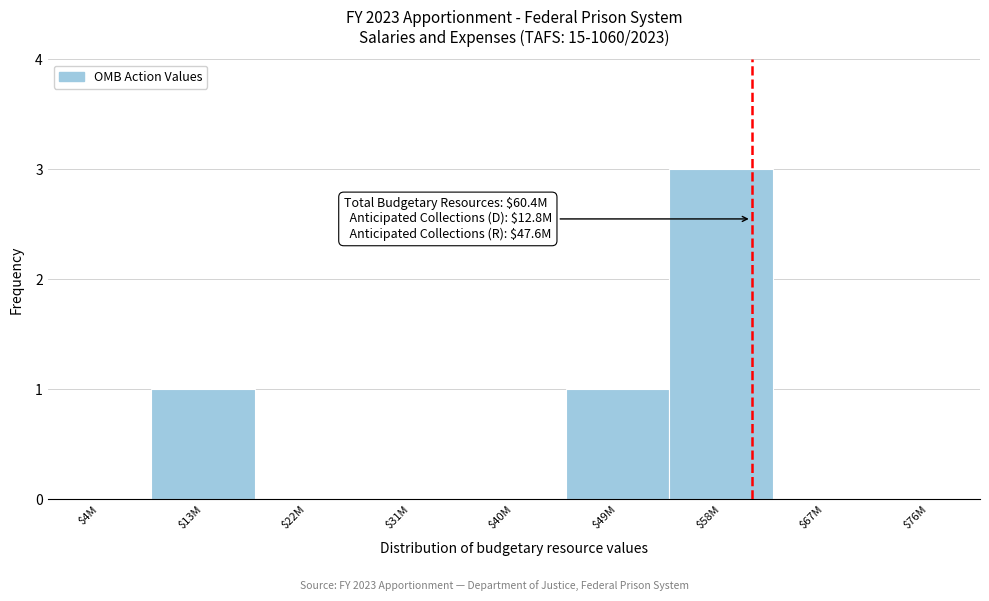

What is the greatest value displayed?

3